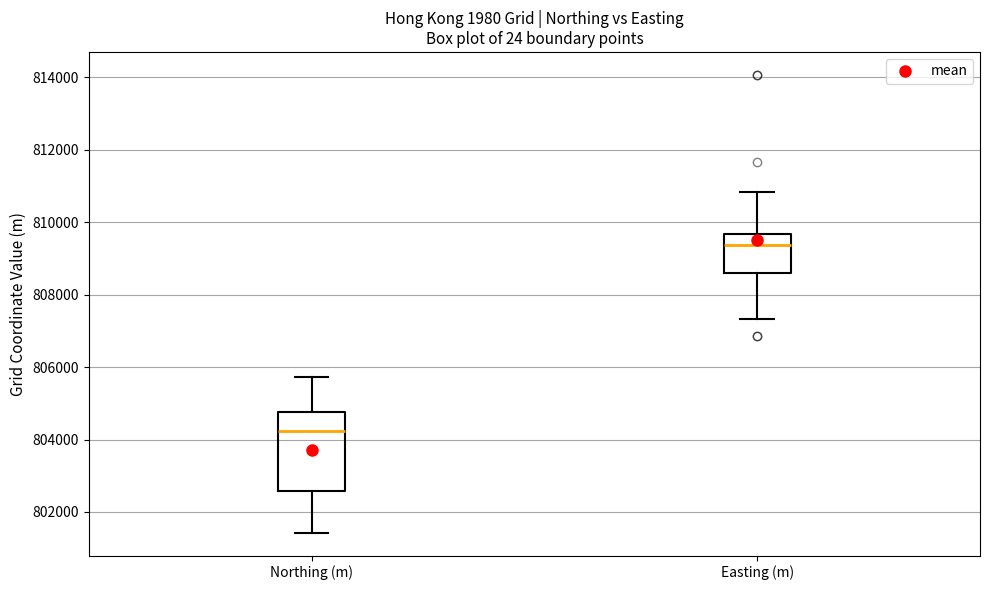

Reading left to right, read every box against the y-axis: the position of its median line, the range the box covers, and the ends of its whiskers. The values are not printed on the chart, so give them approximately, as read against the axis.

Northing (m): median 804200, box 802600 to 804800, whiskers 801400 to 805800
Easting (m): median 809400, box 808600 to 809600, whiskers 807400 to 810800